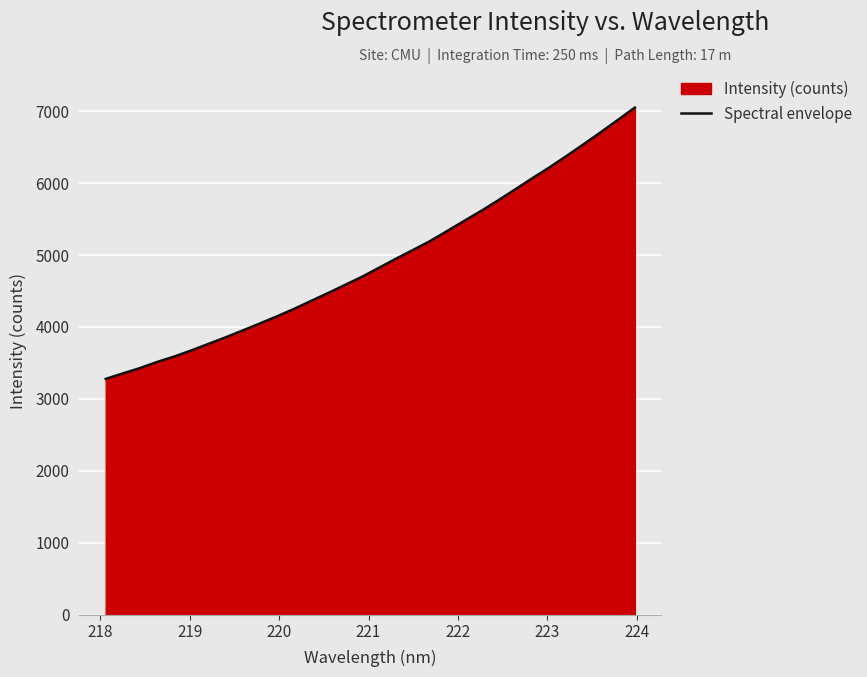

What is the difference between the maximum and minimum values?

3771.2